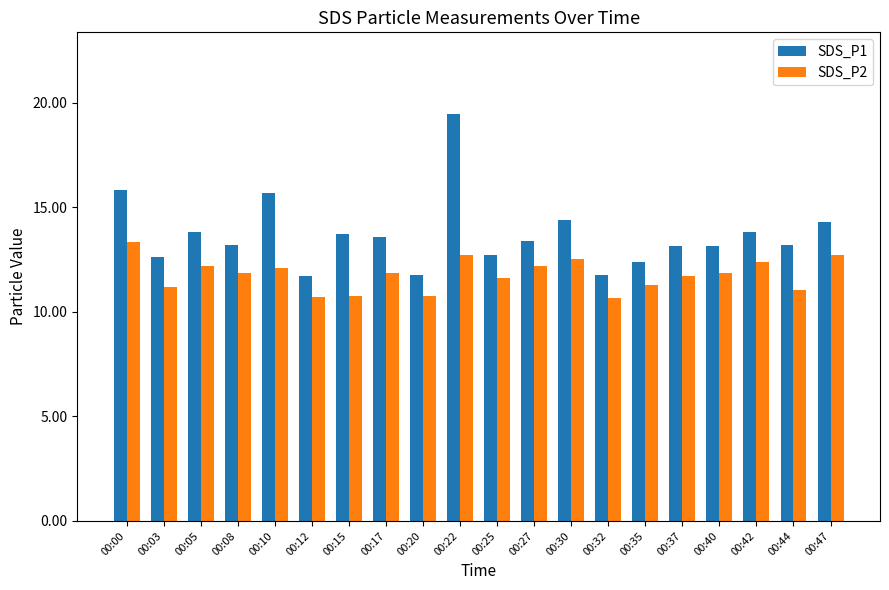

What is the maximum value shown in the chart?

19.5